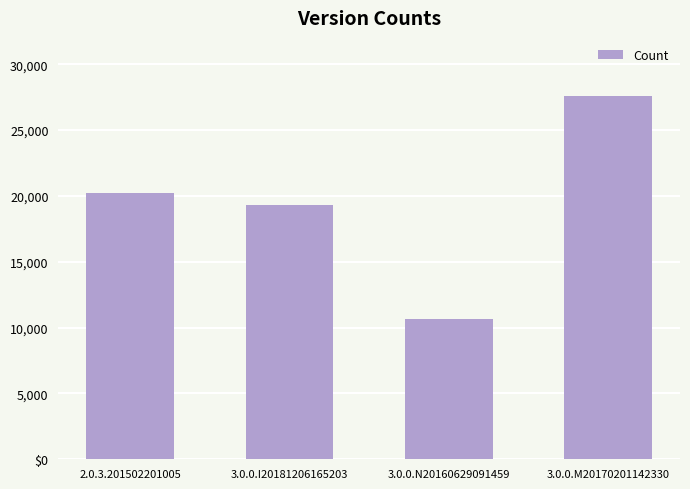

The value at 2.0.3.201502201005 is 5168. True or false?

False